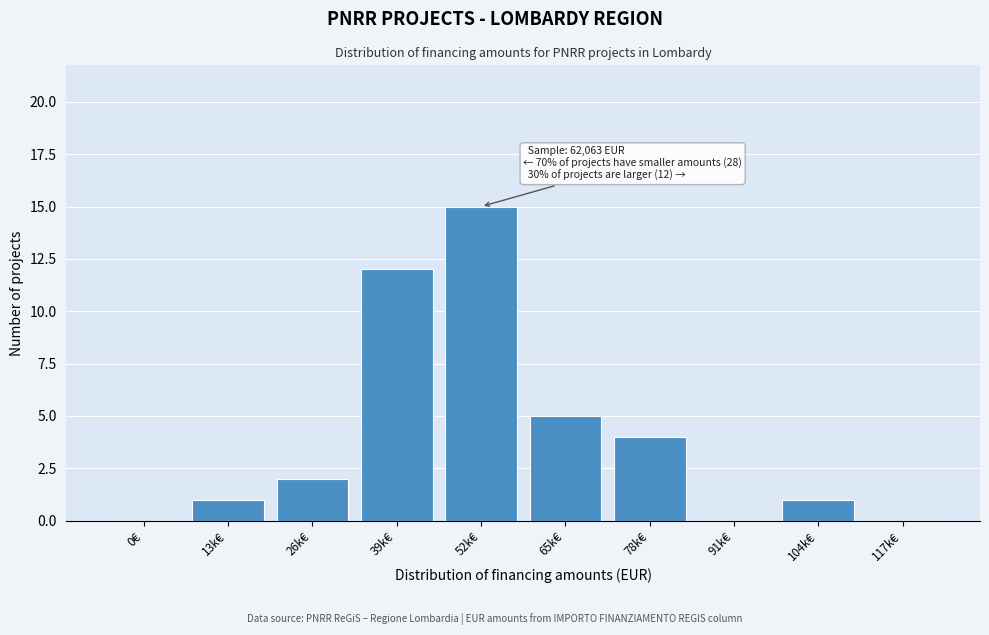

Reading left to right, extract all data points from this chart.

0€=0	13k€=1	26k€=2	39k€=12	52k€=15	65k€=5	78k€=4	91k€=0	104k€=1	117k€=0